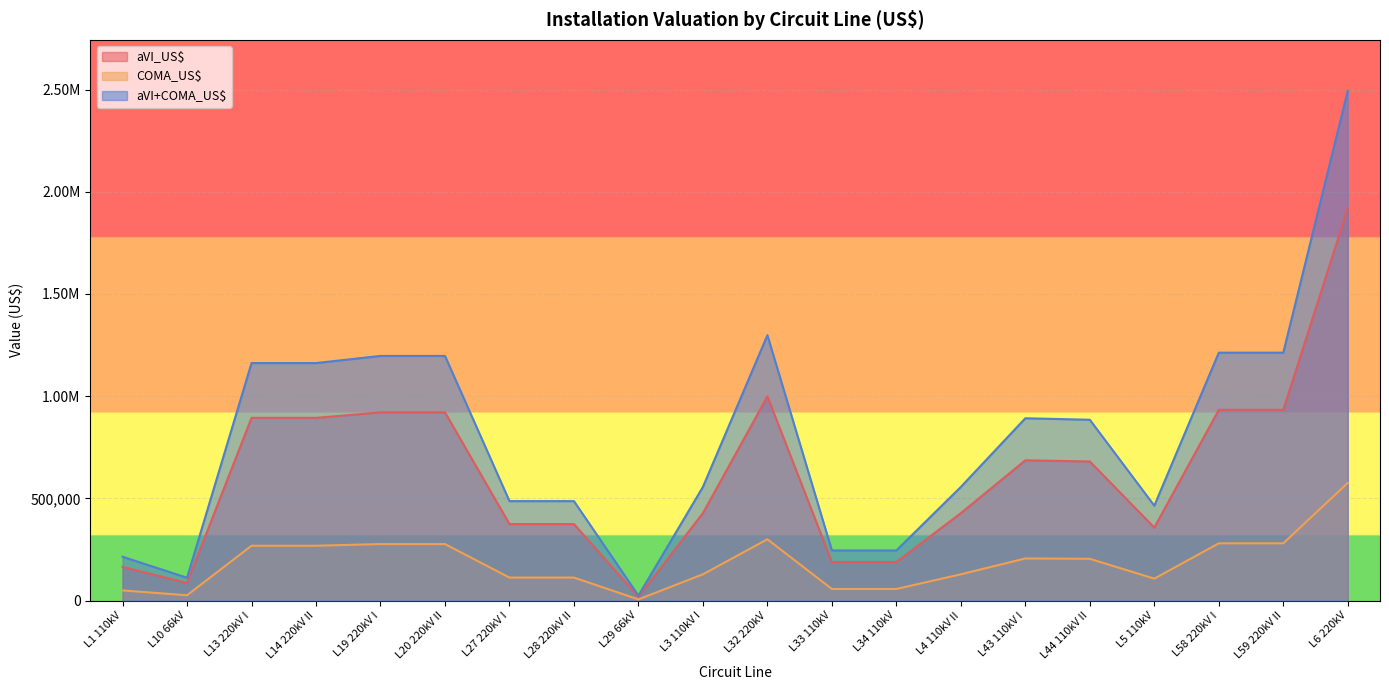

Rank the series by their average value, from highest to lowest.

aVI+COMA_US$, aVI_US$, COMA_US$